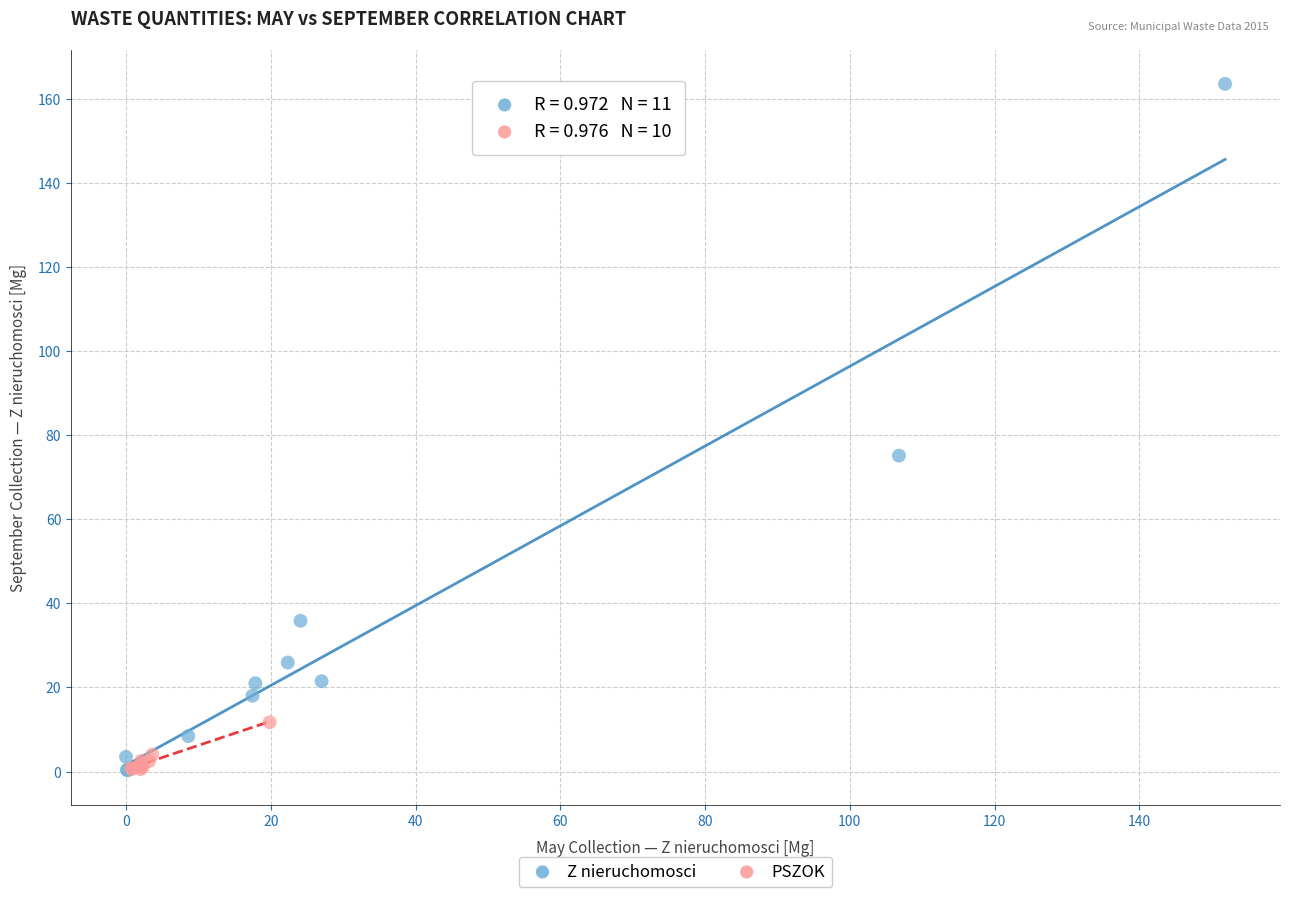

Which series has the largest Y range (max minus min)?

Z nieruchomosci